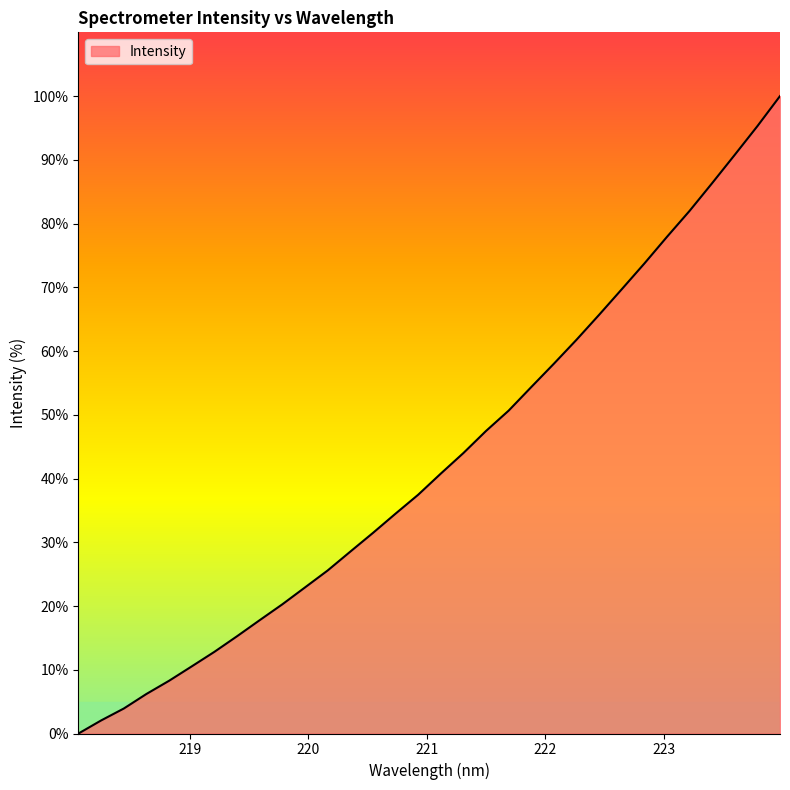

What is the difference between the maximum and minimum values?

100.0